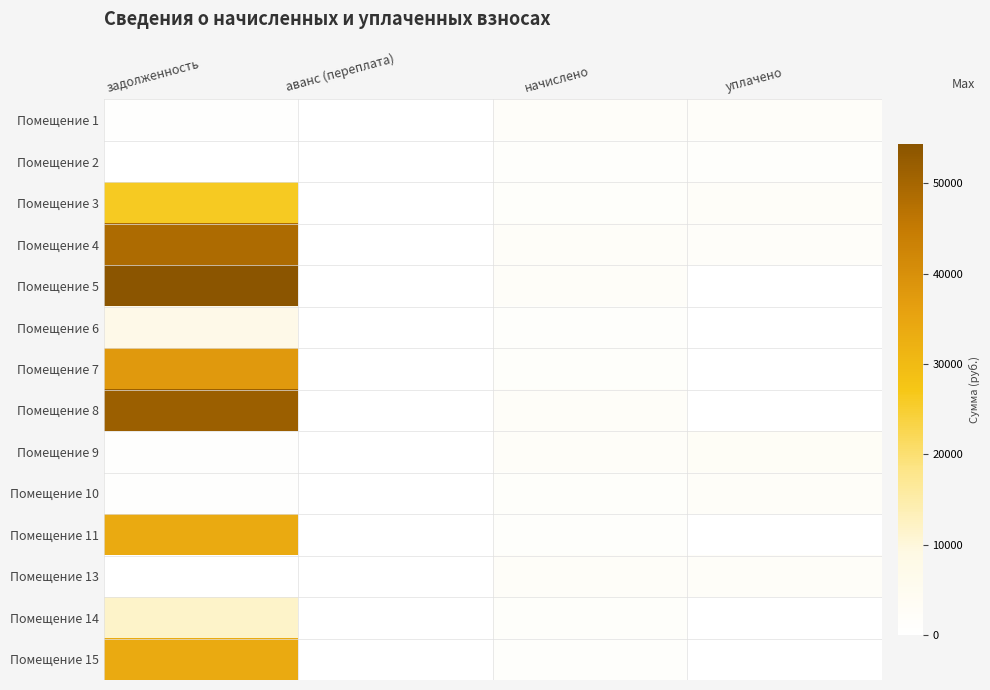

At which category is the sum across all series the highest?

задолженность